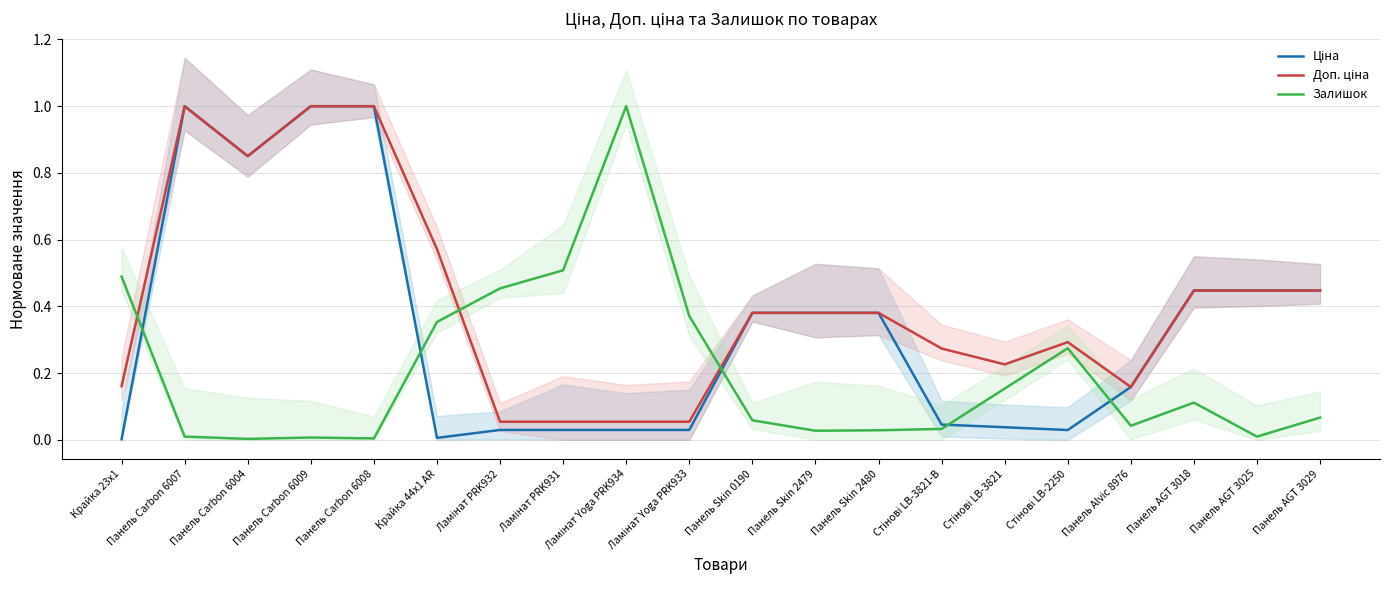

What is the maximum value for Ціна?

1.0